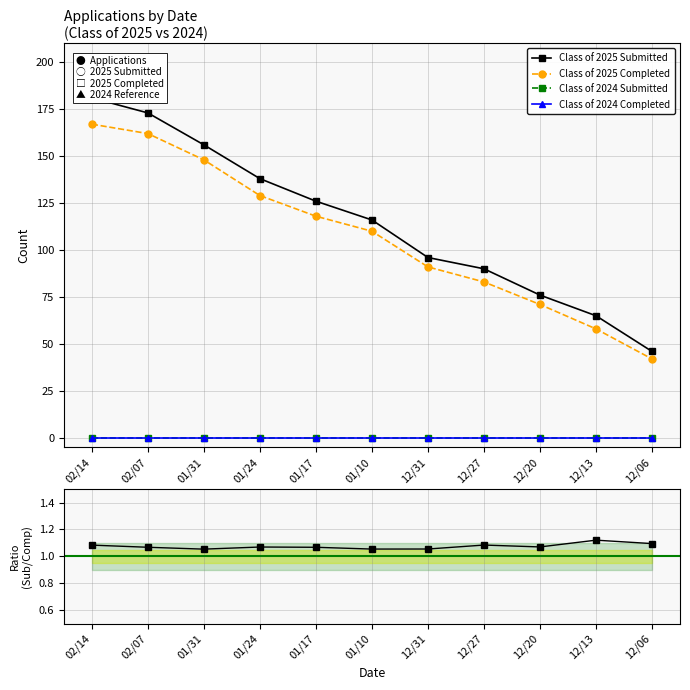

What is the greatest value displayed?

181.0